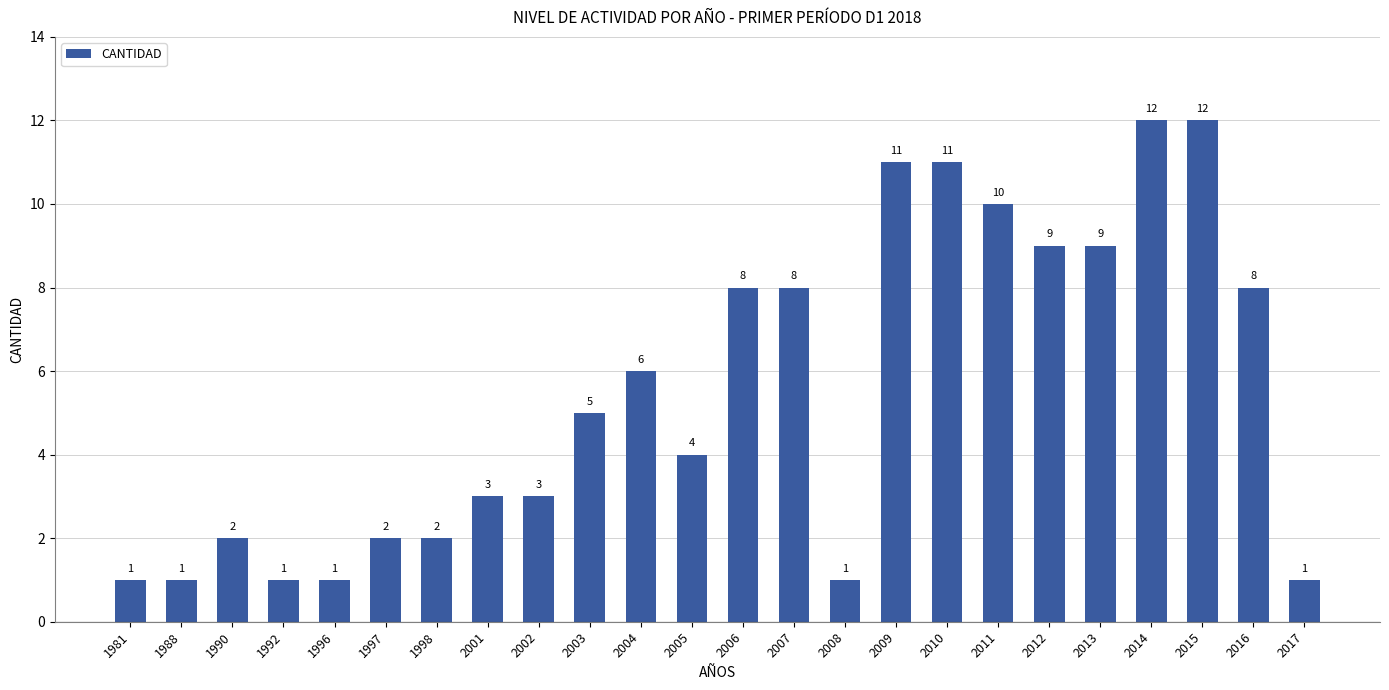

How many values are below 5?

12